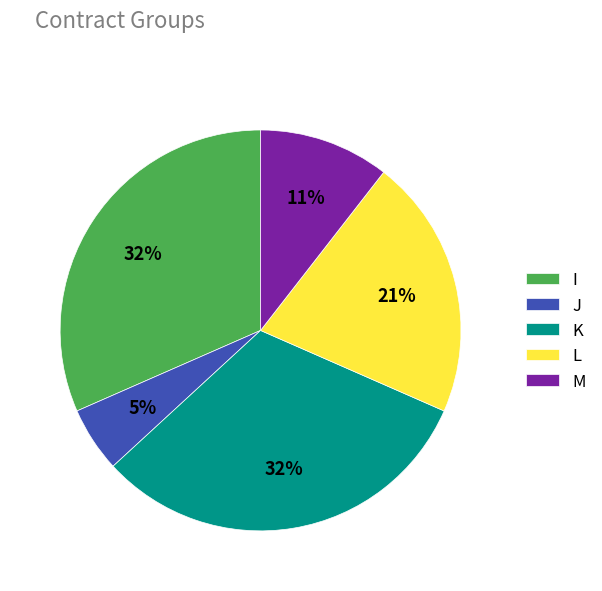

Which category has the smallest portion of the pie?

J